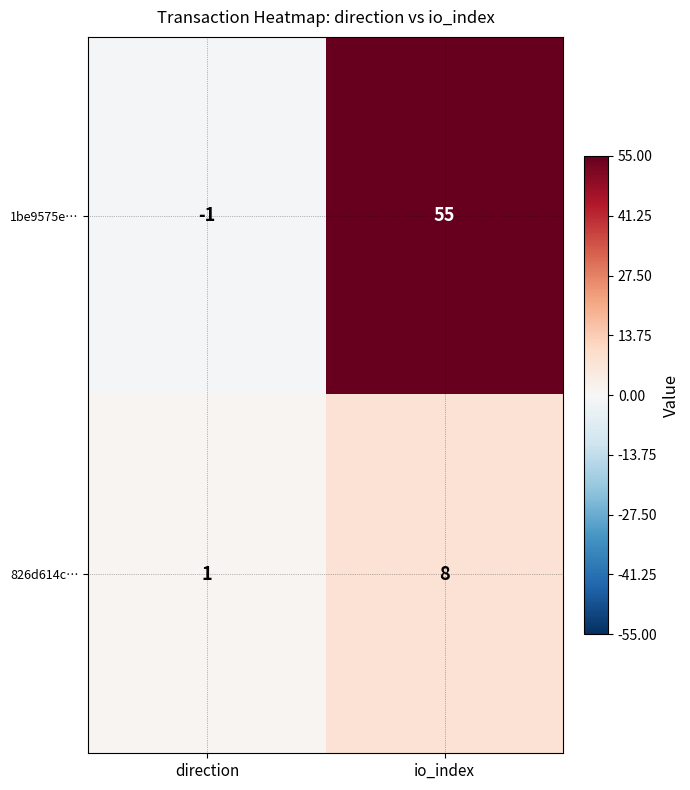

At which category is the sum across all series the highest?

io_index